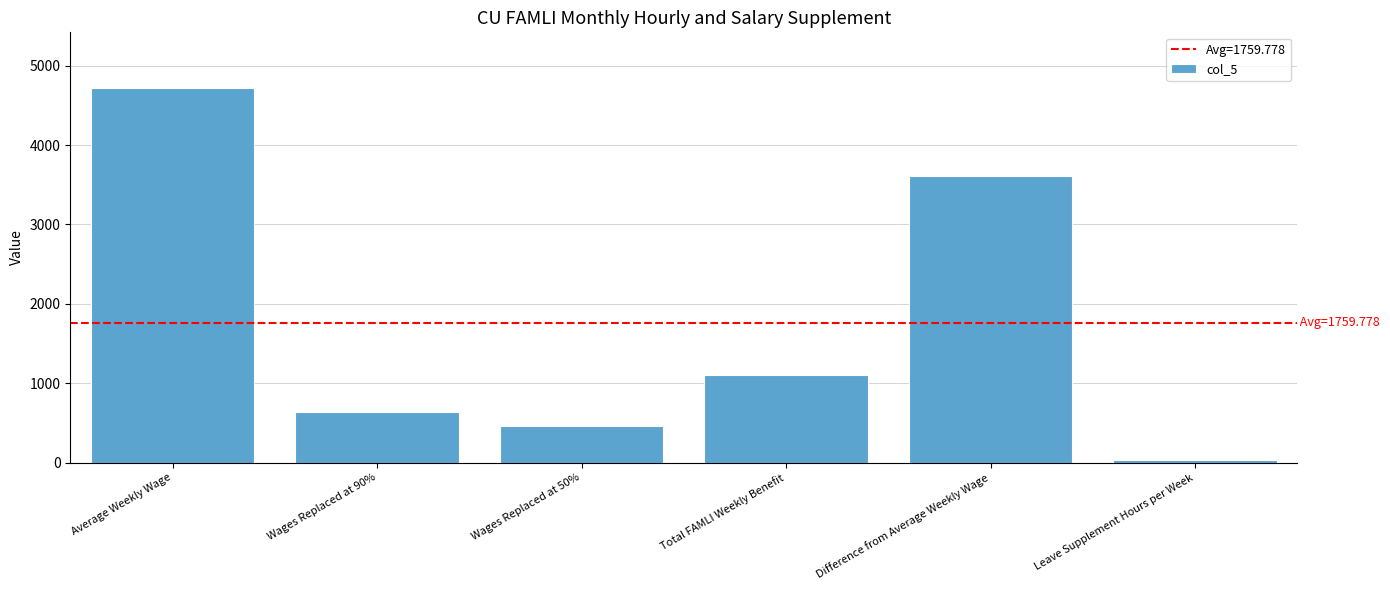

Are the bars grouped side by side (vs. stacked)?

No